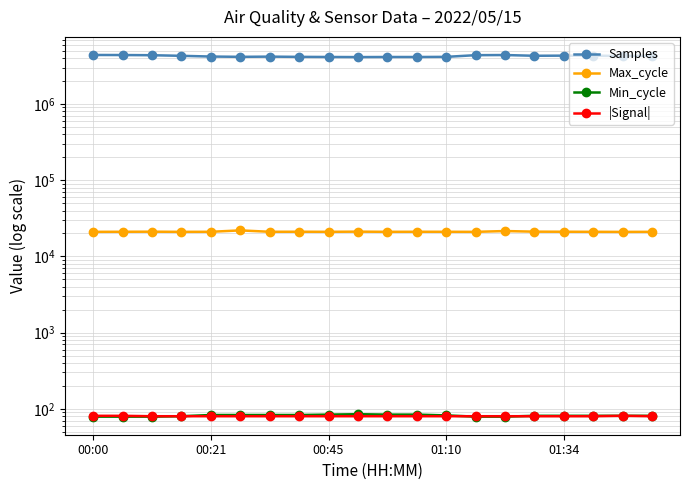

True or false: Samples and Max_cycle cross at least once.

False